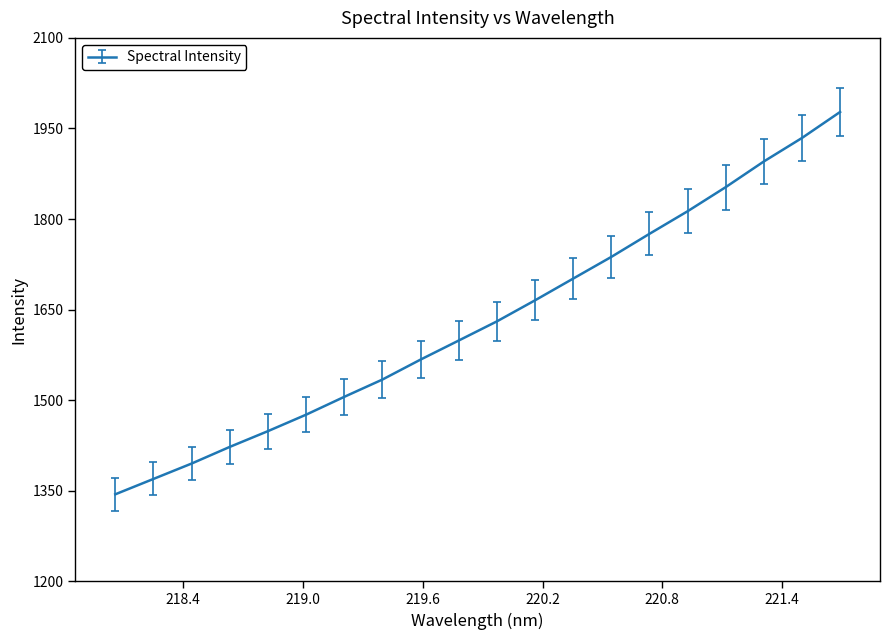

Is this an area chart (filled region under the line)?

No